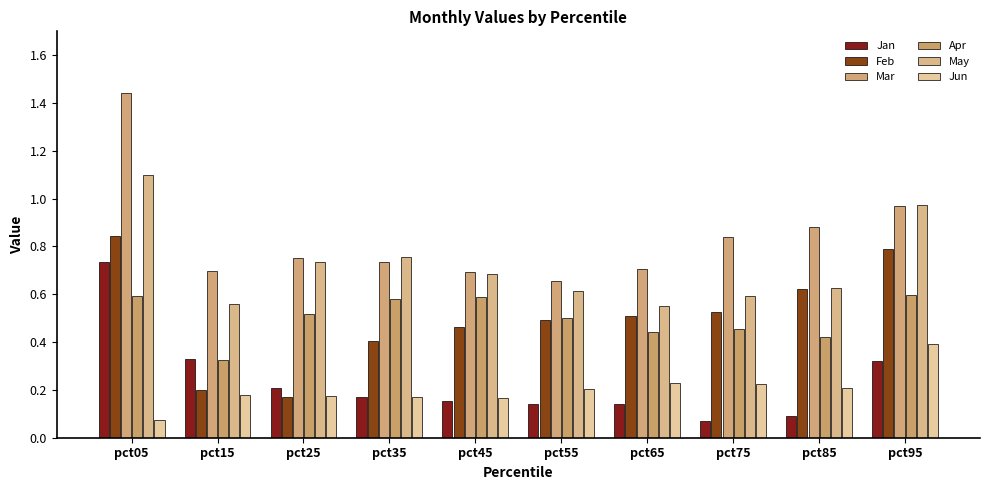

What is the total value across all series at pct05?

4.8